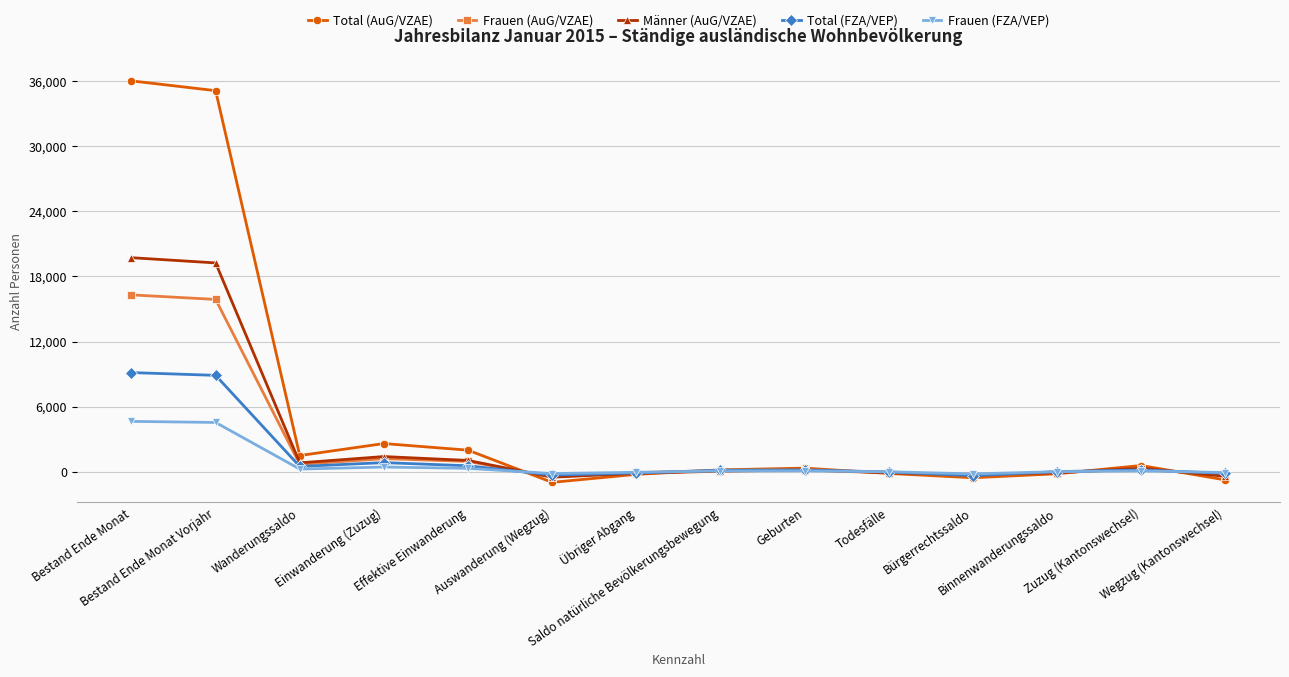

What is the label of the 13th point from the right?

Bestand Ende Monat Vorjahr